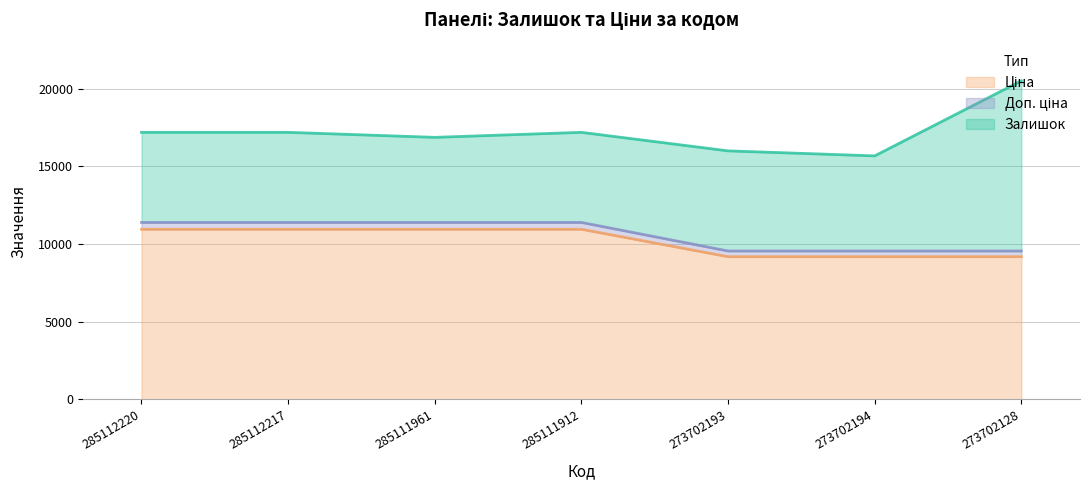

Which has a higher value, 285111912 or 273702194?

285111912